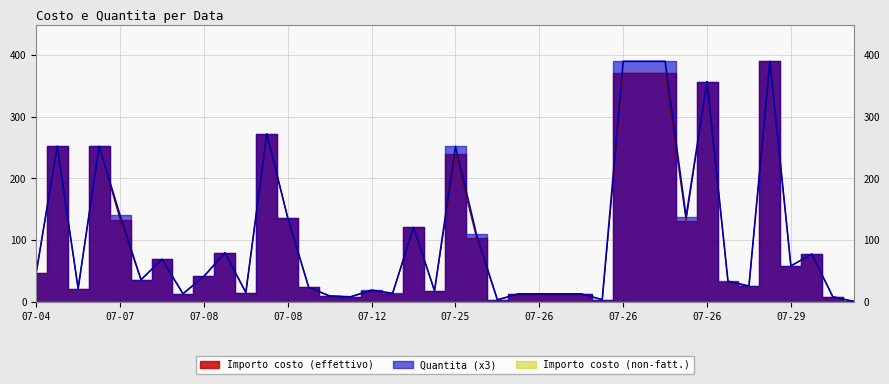

Between 2022-07-08 and 2022-07-26, which is larger?

2022-07-08